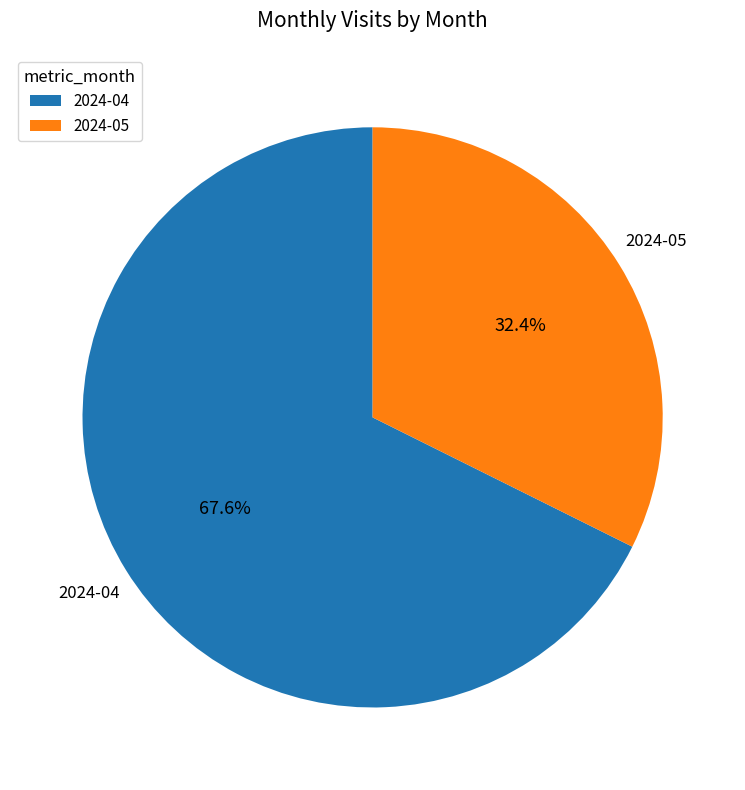

Count the number of slices in the pie.

2